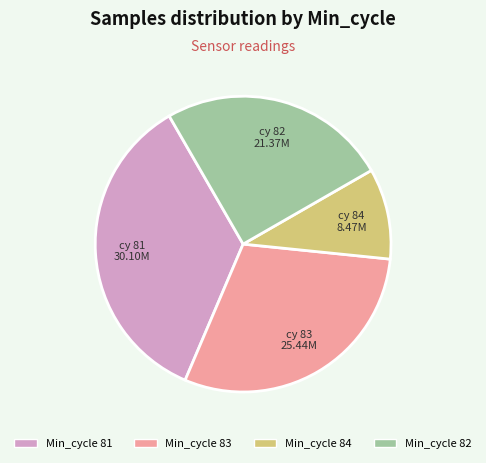

Is there a majority slice in this chart?

No